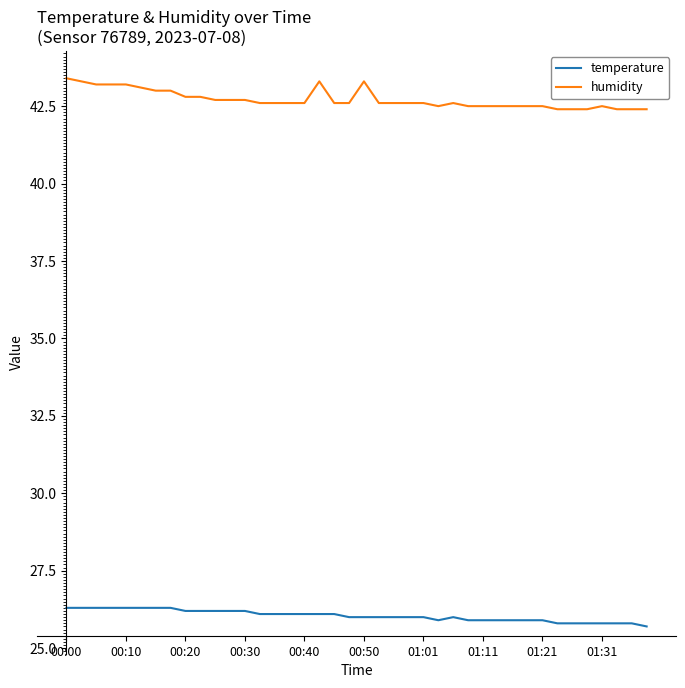

What are all the series names shown in the legend?

temperature, humidity